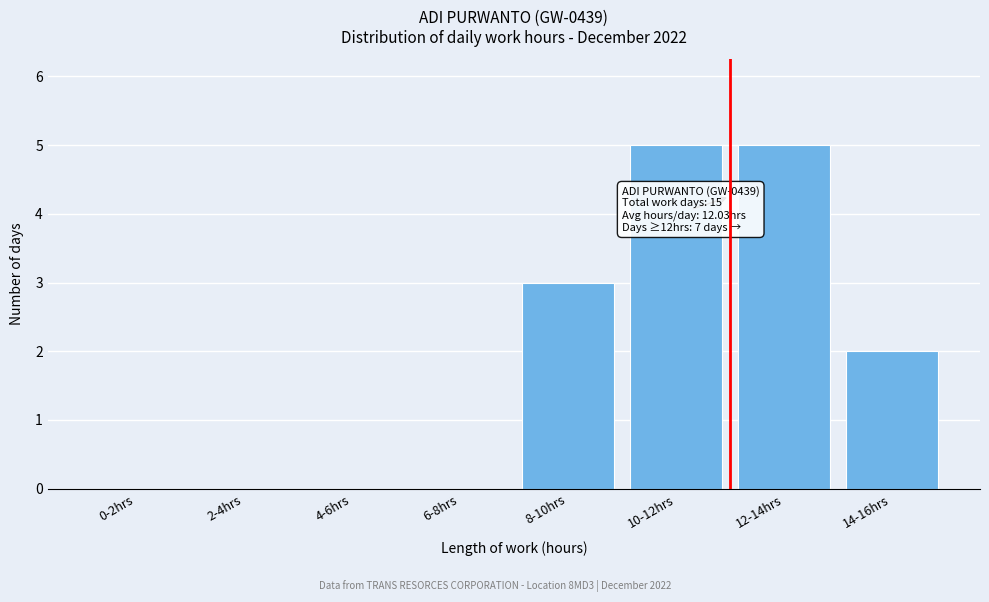

Reading left to right, extract all data points from this chart.

0-2hrs=0	2-4hrs=0	4-6hrs=0	6-8hrs=0	8-10hrs=3	10-12hrs=5	12-14hrs=5	14-16hrs=2